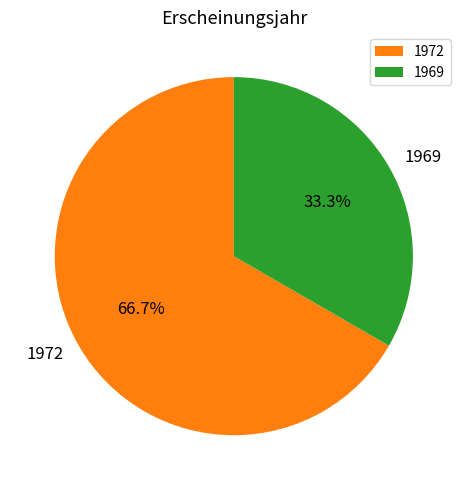

Count the number of slices in the pie.

2